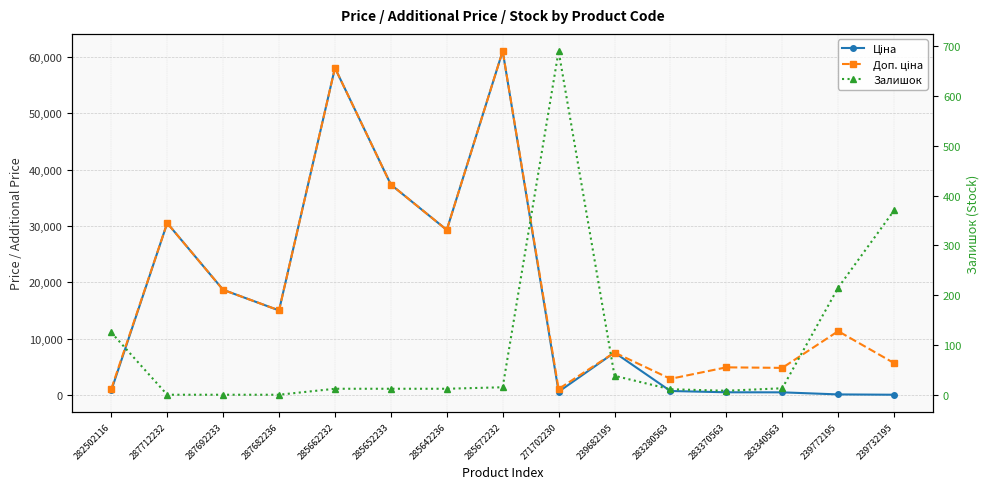

Where is the first local minimum for Ціна?

287682236